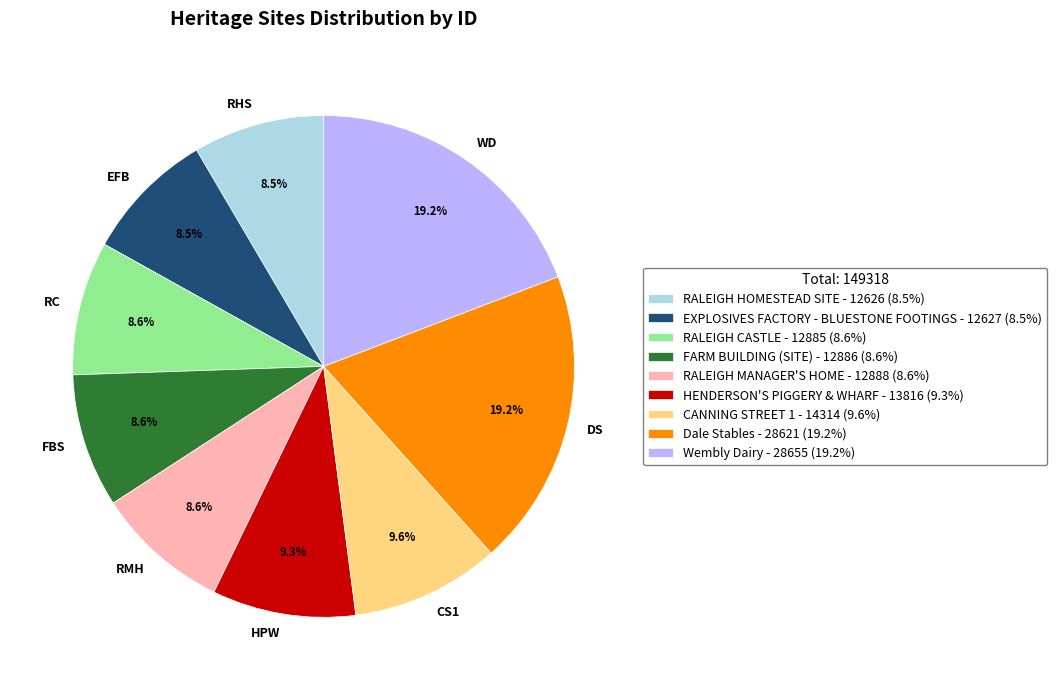

Does FBS account for over 50% of the chart?

No